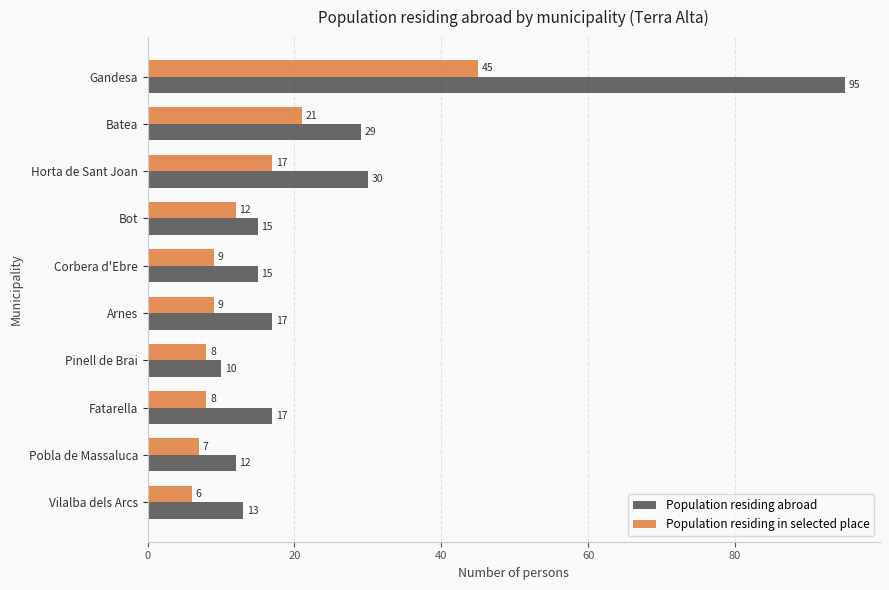

The Population residing abroad series shows 26 at Bot. True or false?

False